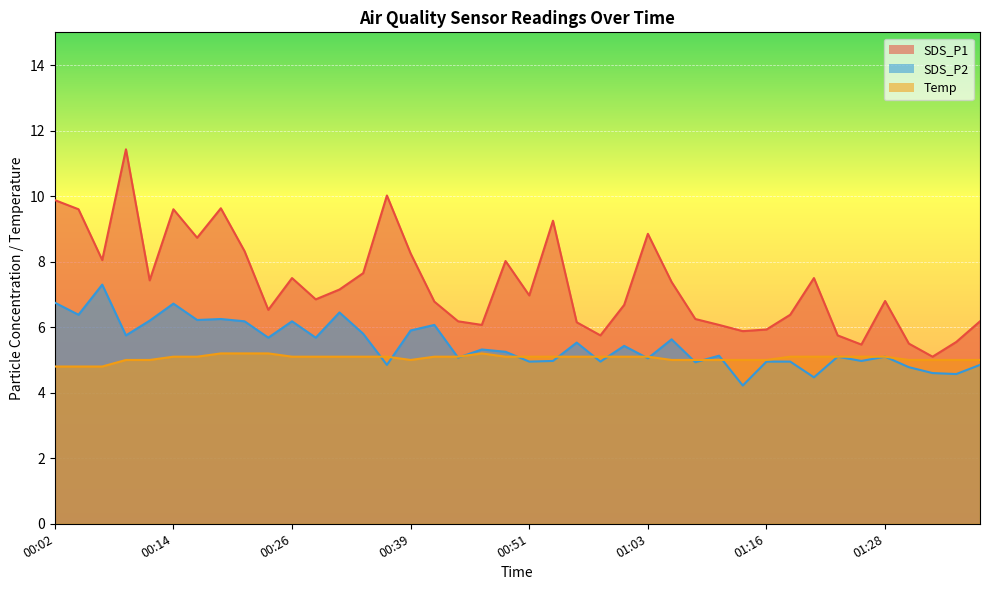

In Temp, how many points are lower than both neighbors (excluding endpoints)?

1